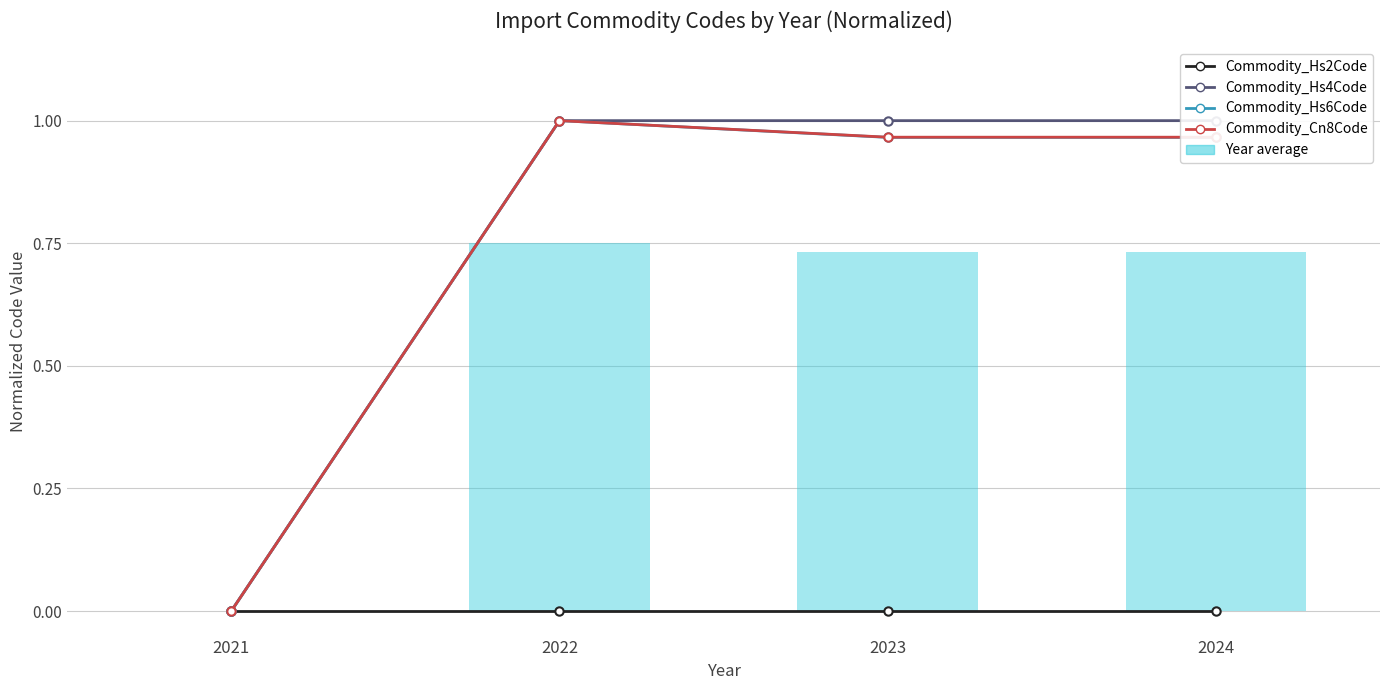

True or false: Commodity_Hs2Code has a value of 0.0 at 2022.

True